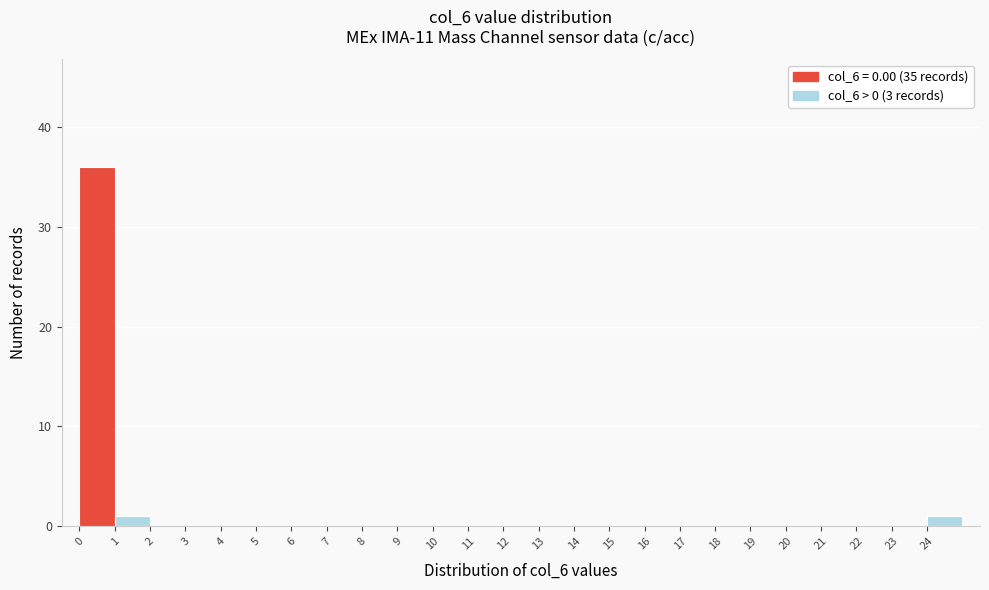

Reading left to right, transcribe this chart: for each bar, give the range it covers on the x-axis and its height. The values are not printed on the chart, so give them approximately, as read against the axis.

0 to 1: 36
1 to 2: 1
2 to 3: 0
3 to 4: 0
4 to 5: 0
5 to 6: 0
6 to 7: 0
7 to 8: 0
8 to 9: 0
9 to 10: 0
10 to 11: 0
11 to 12: 0
12 to 13: 0
13 to 14: 0
14 to 15: 0
15 to 16: 0
16 to 17: 0
17 to 18: 0
18 to 19: 0
19 to 20: 0
20 to 21: 0
21 to 22: 0
22 to 23: 0
23 to 24: 0
24 to 25: 1